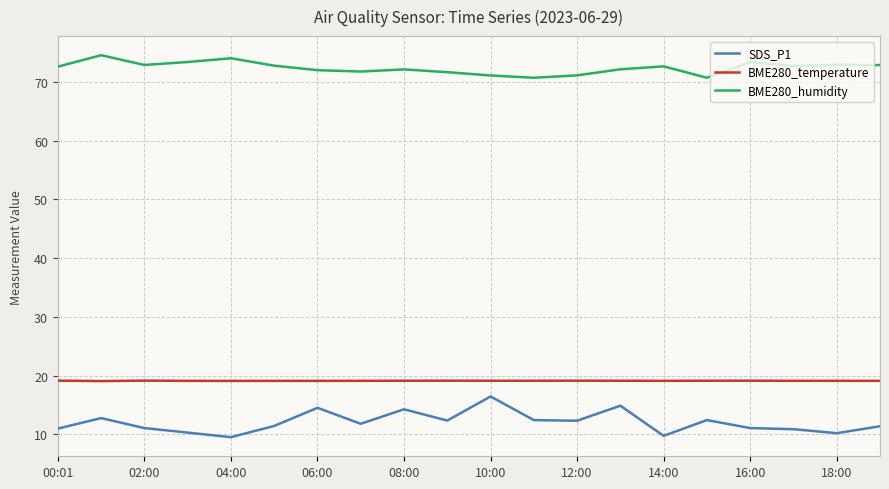

Which series has the largest total across all categories?

BME280_humidity